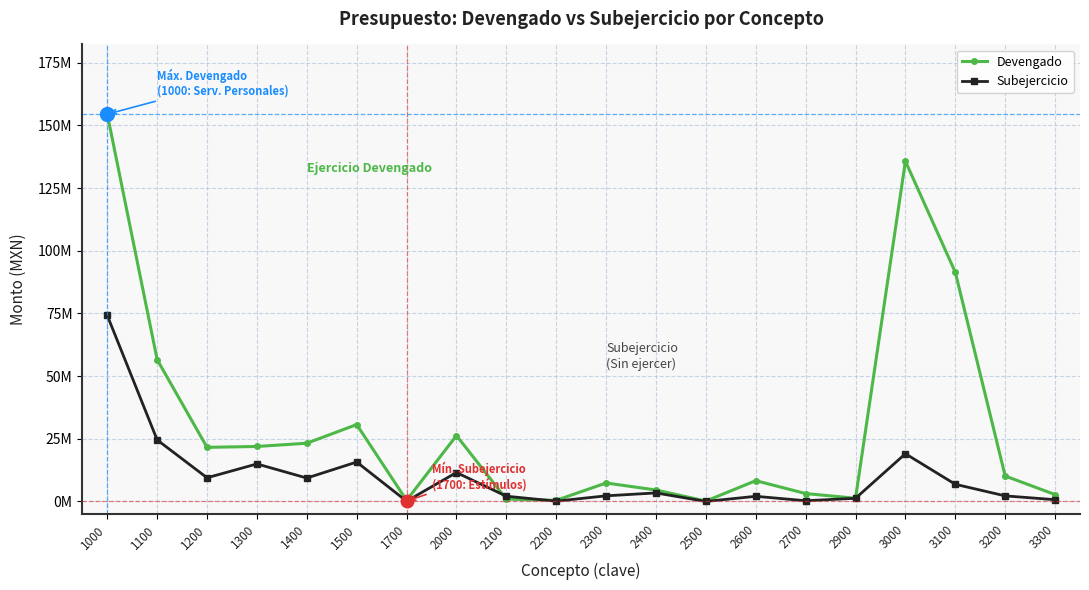

What are all the series names shown in the legend?

Devengado, Subejercicio